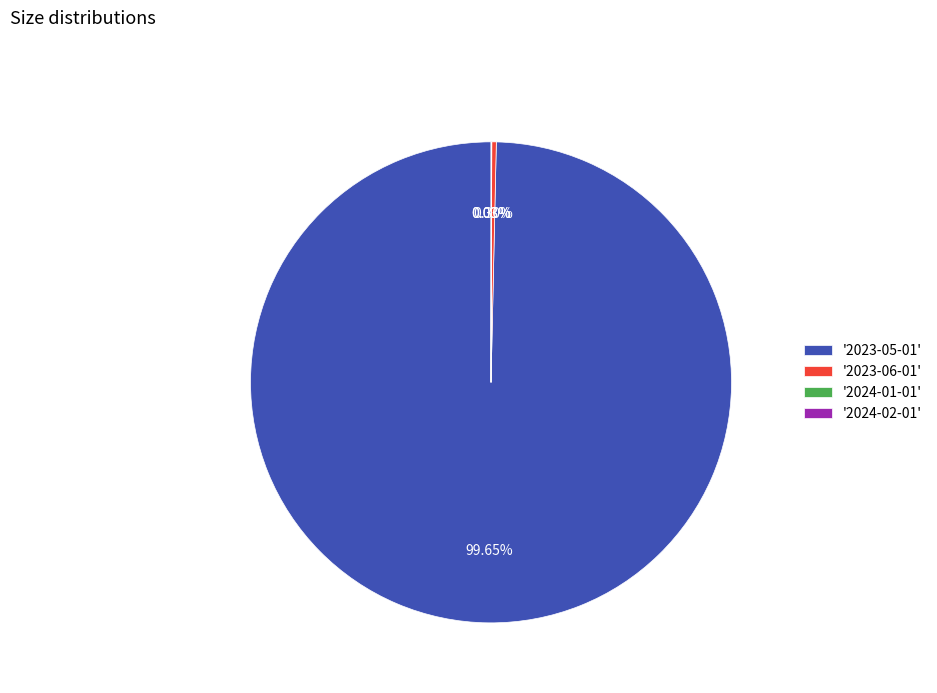

Which has a higher value, '2023-06-01' or '2023-05-01'?

'2023-05-01'